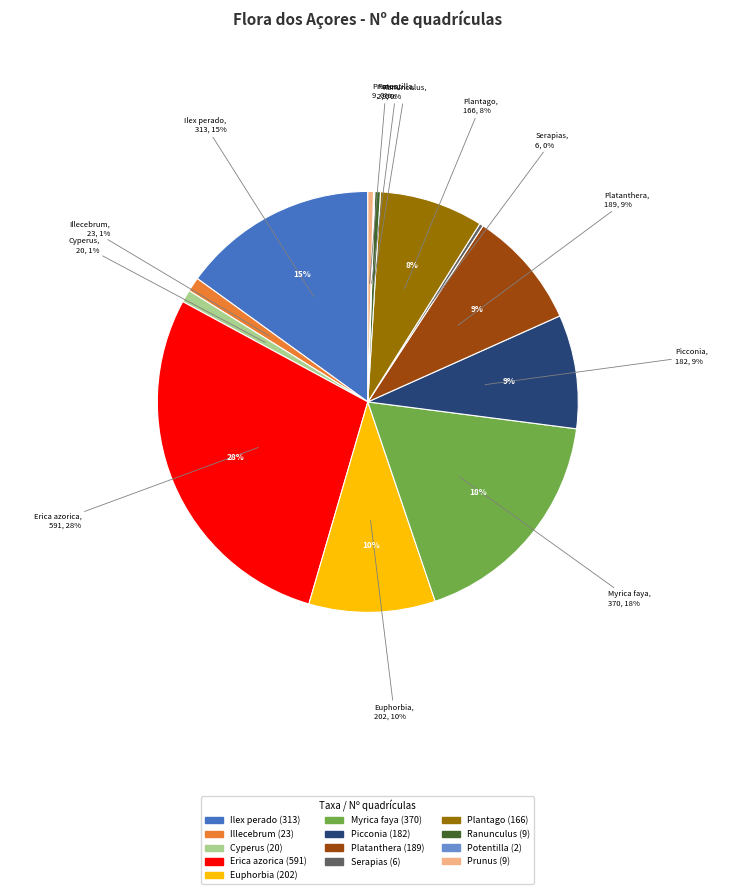

To the nearest percent, what portion does Myrica faya represent?

18%